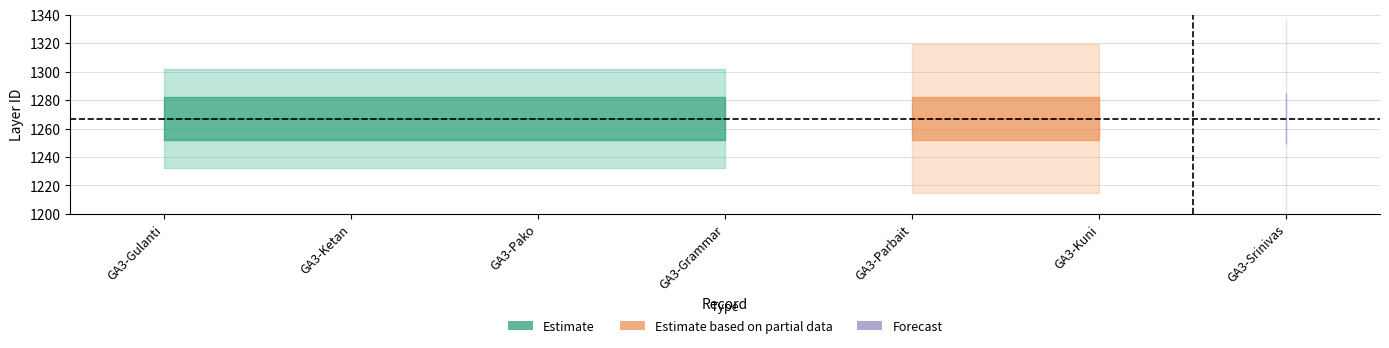

The layer_id series shows 499 at 5. True or false?

False